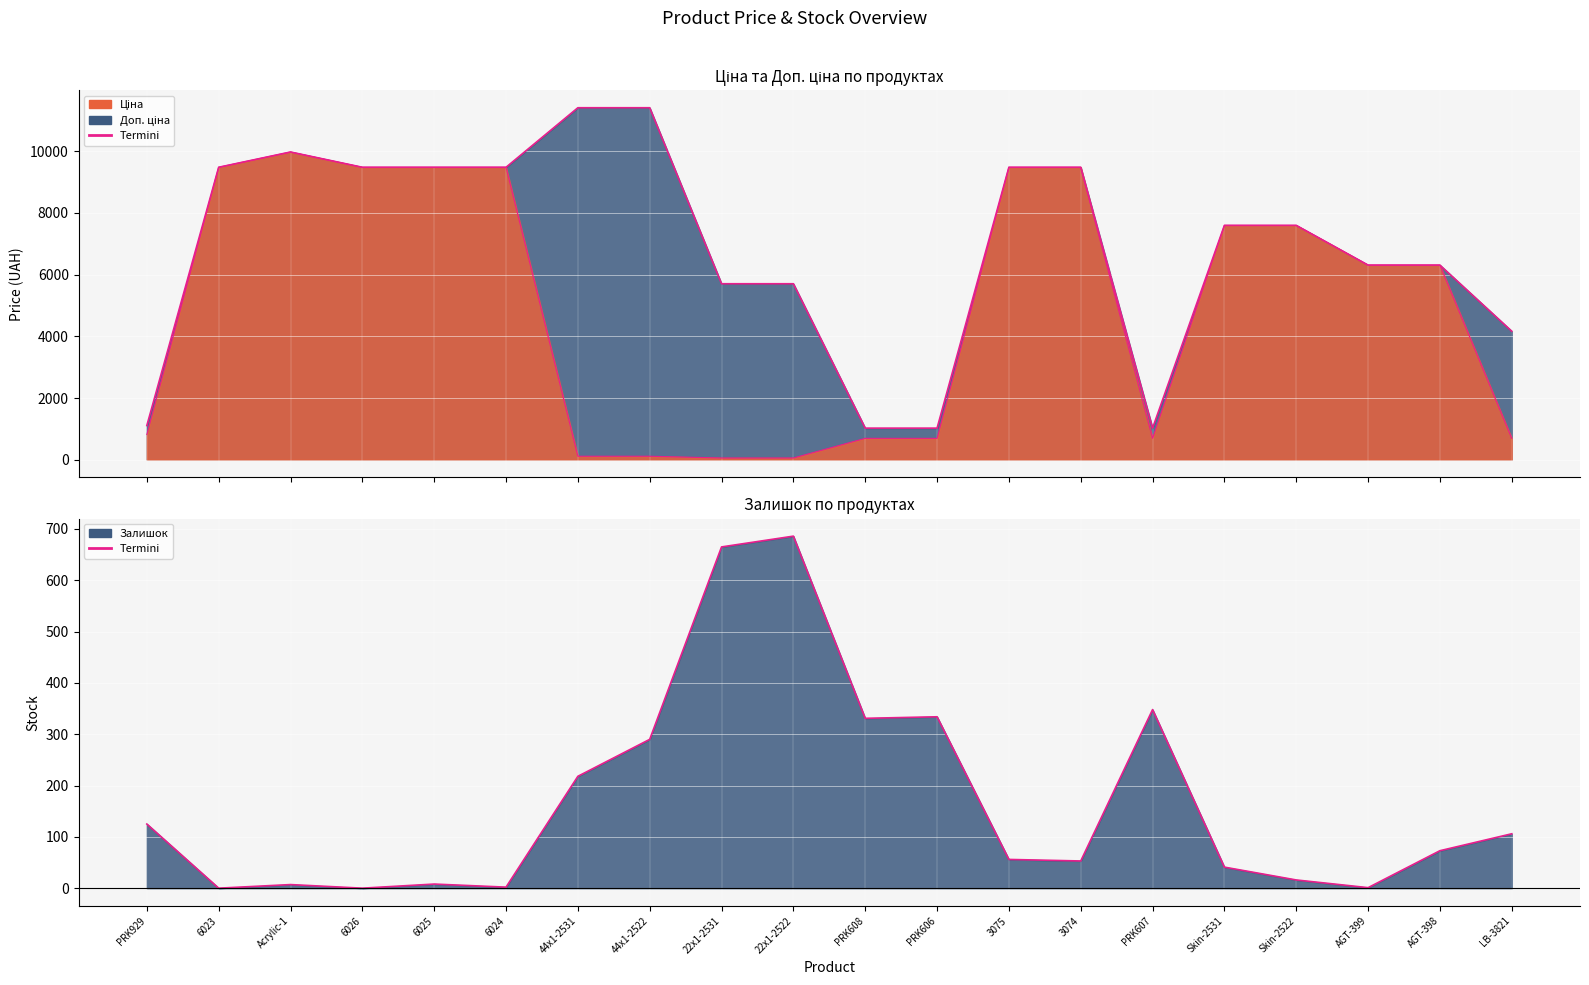

What is the label of the 6th point from the right?

PRK607